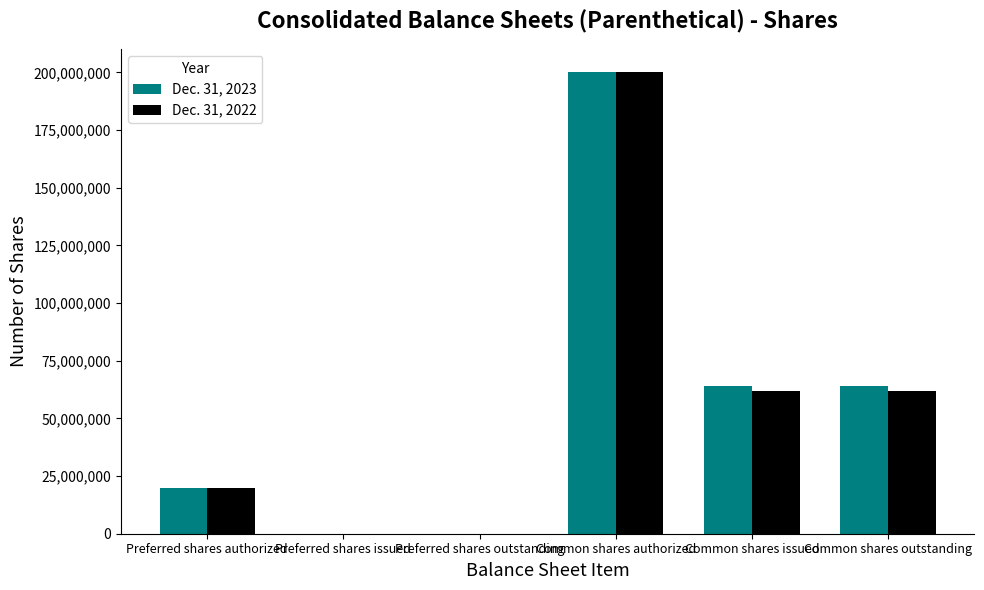

Which series changed the most between Preferred shares authorized and Common shares outstanding?

Dec. 31, 2023